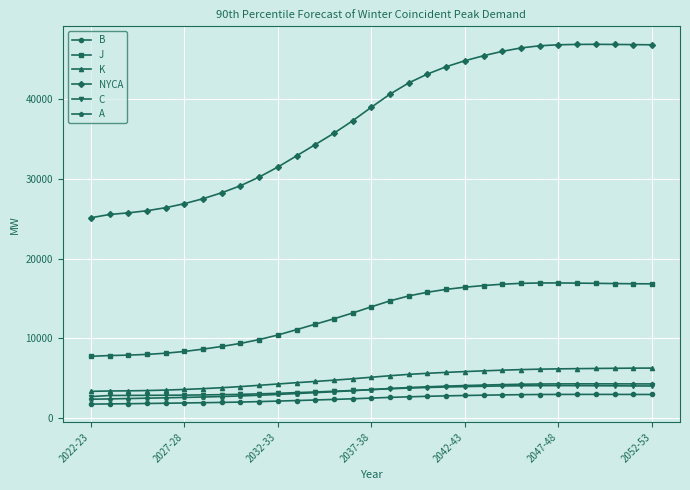

Which series has the widest spread of values?

NYCA